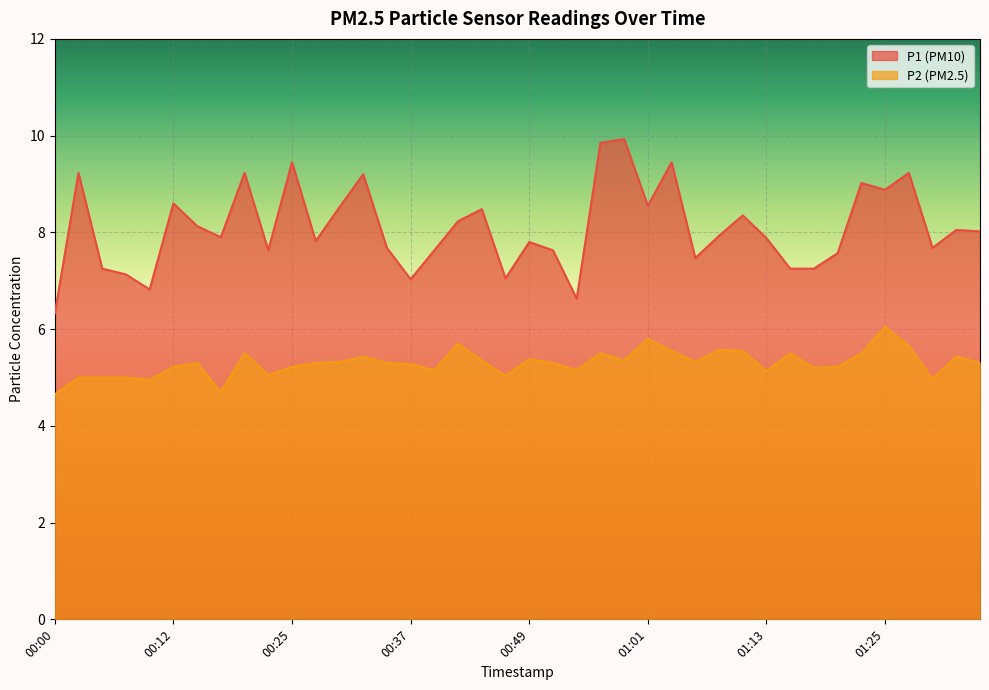

How many data points in P2 are less than 5?

4